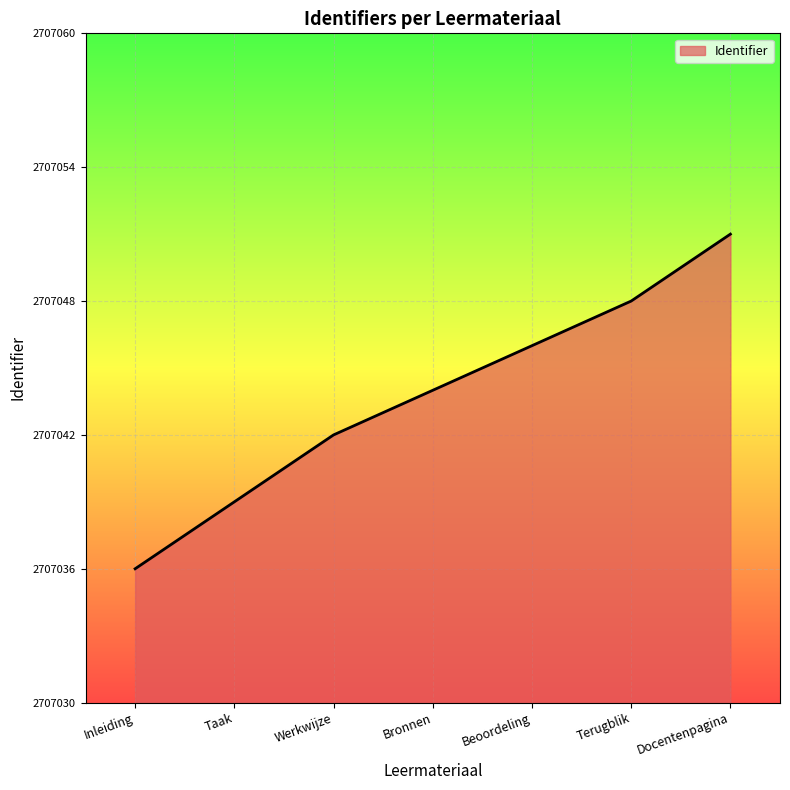

Rank the categories by value from lowest to highest.

Inleiding, Taak, Werkwijze, Bronnen, Beoordeling, Terugblik, Docentenpagina